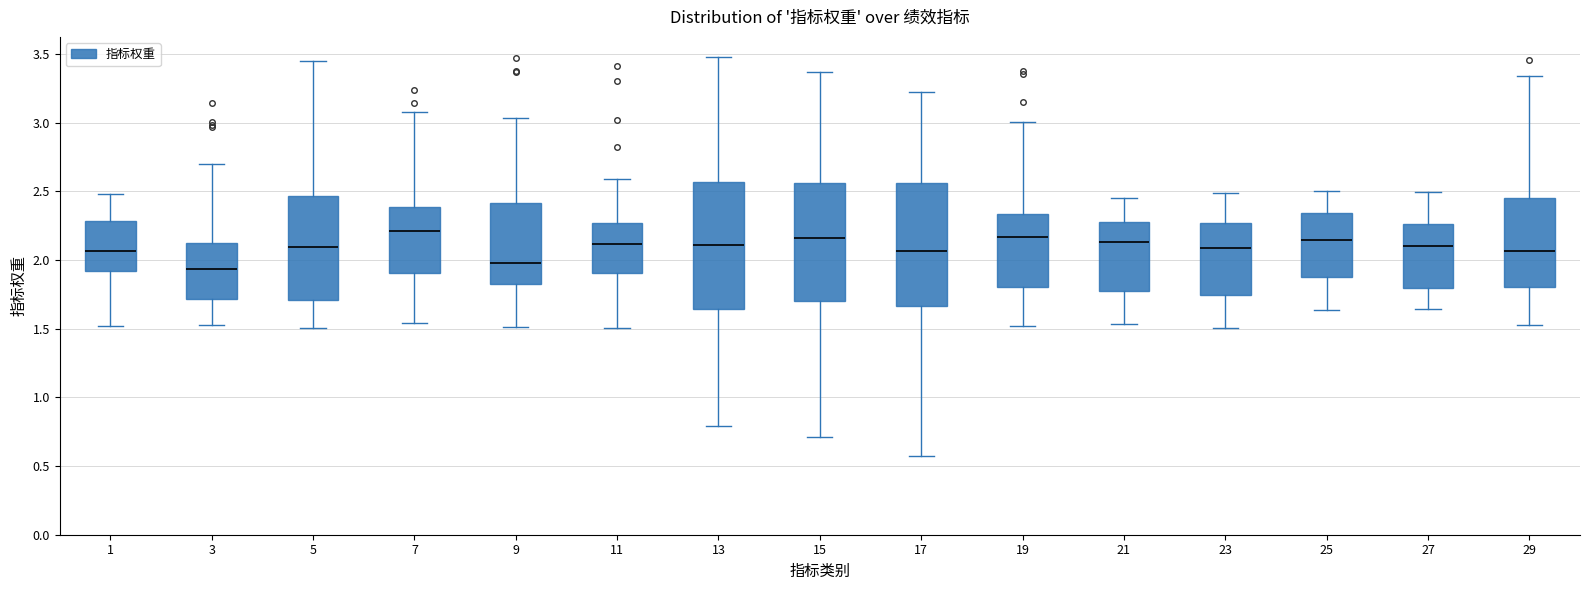

Where does the lower whisker of the box at x = 5 end on the y-axis? The values are not printed on the chart, so give them approximately, as read against the axis.

1.50